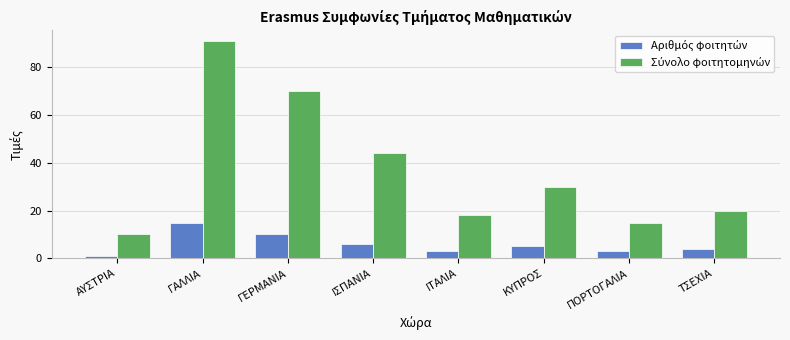

What is the maximum value shown in the chart?

91